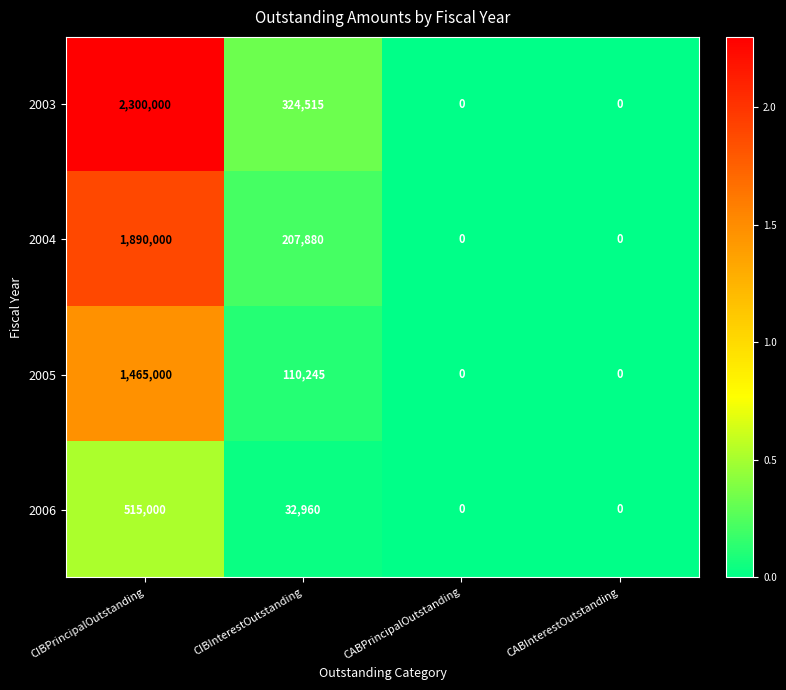

Which series has the largest range (max minus min)?

2003